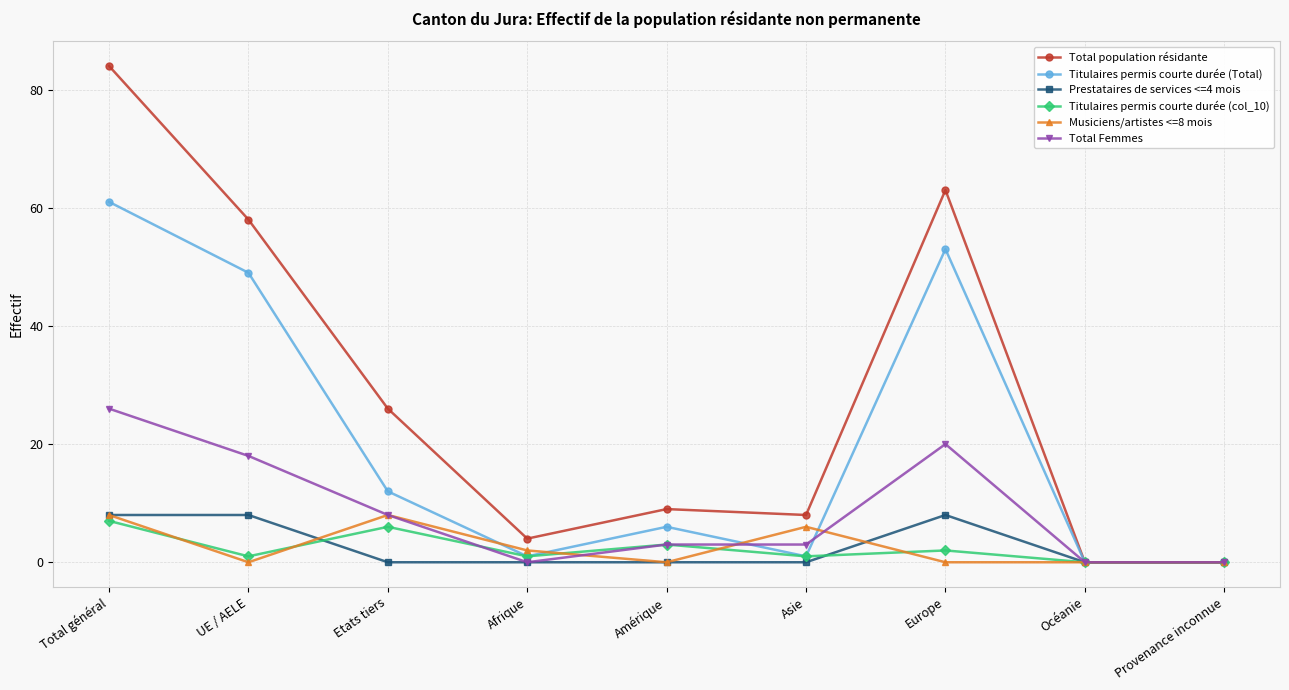

Which series has the widest spread of values?

Total population résidante